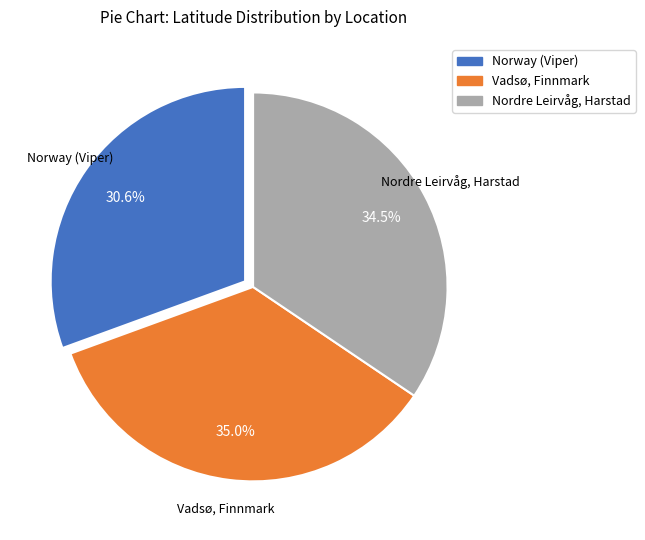

What percentage is the Vadsø, Finnmark slice, to the nearest percent?

35%